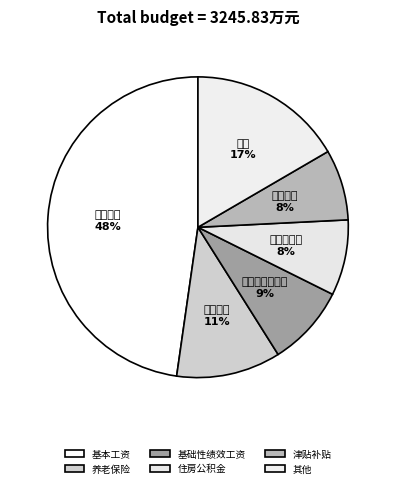

Is there any slice that represents more than half of the pie?

No